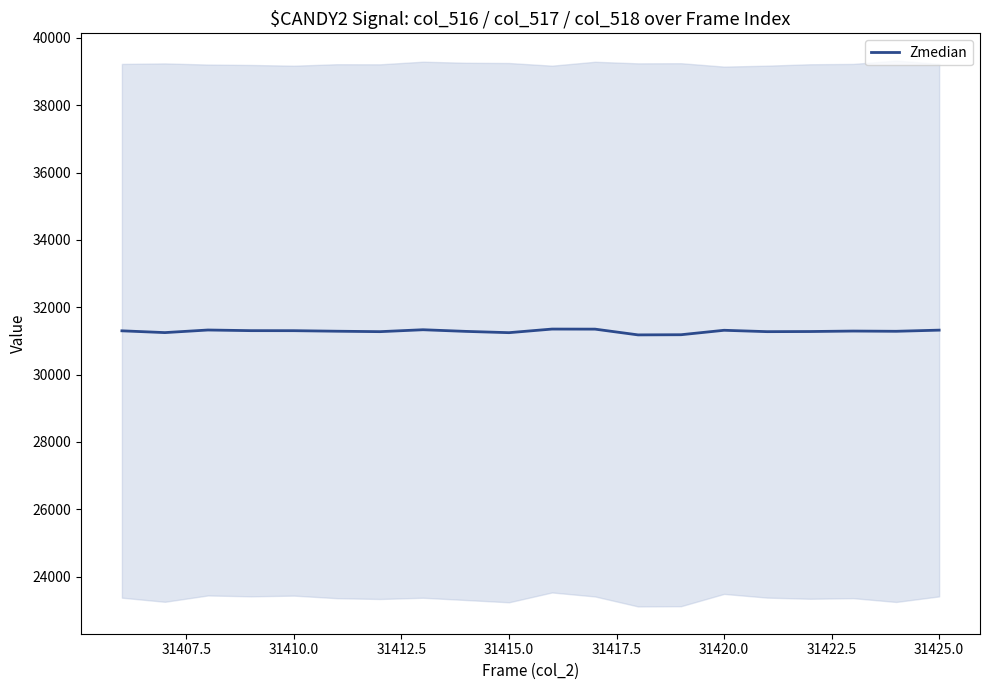

What is the maximum value shown in the chart?

31351